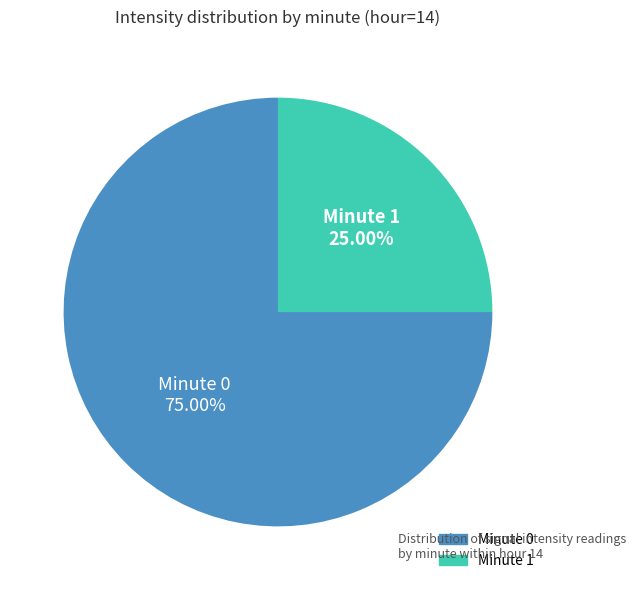

Does any single category account for the majority?

Yes